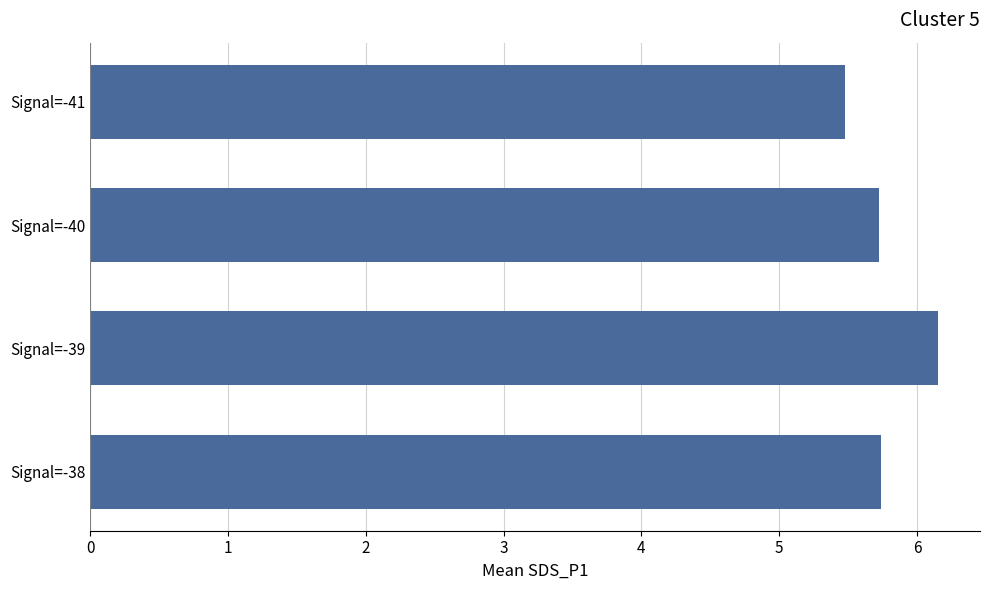

Reading top to bottom, what are all the values shown in this chart?

5.5	5.7	6.1	5.7